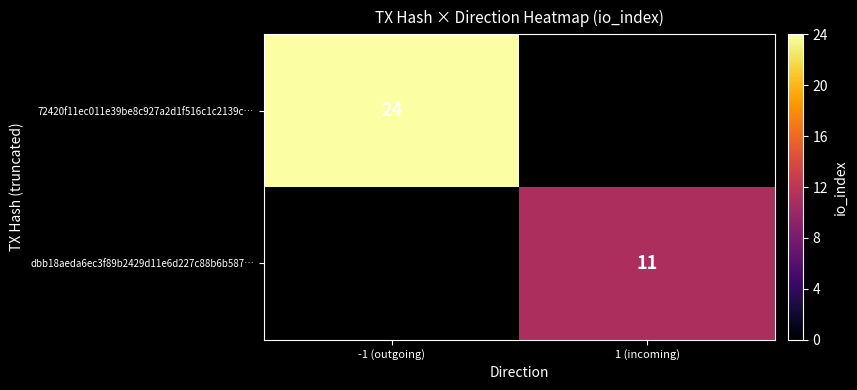

True or false: 72420f11ec011e39be8c927a2d1f516c1c2139c… has a value of 24 at -1 (outgoing).

True